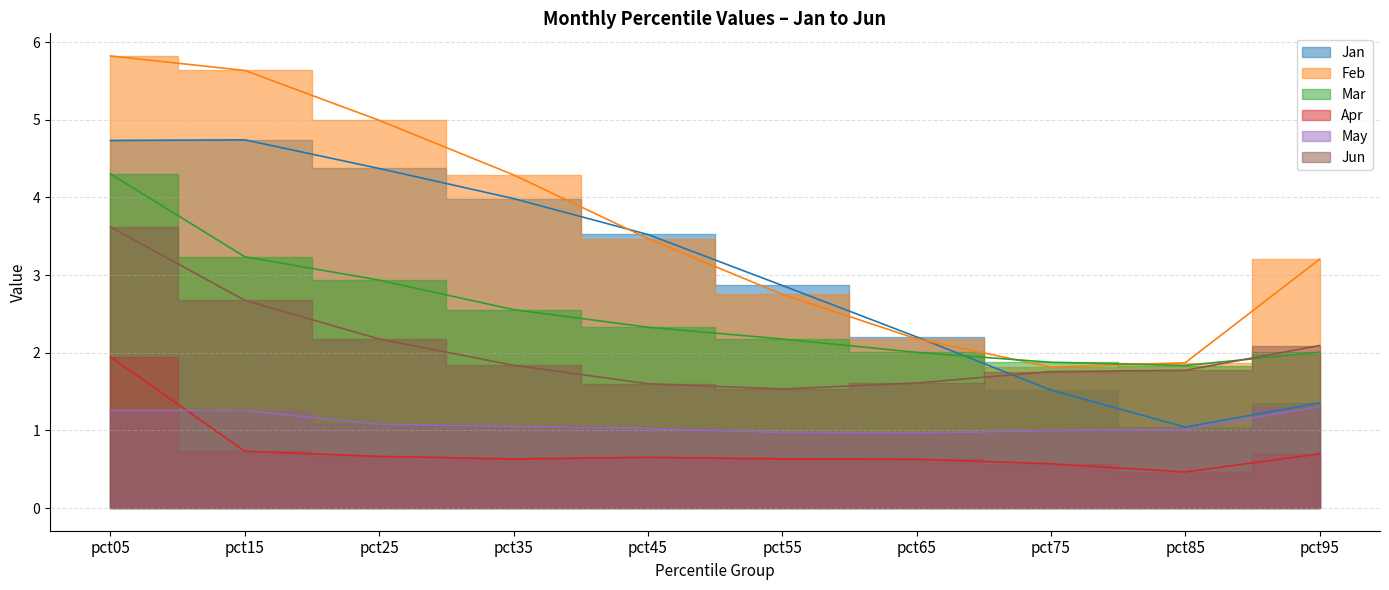

Reading right to left, extract all data points from this chart.

Jan: pct95=1.4	pct85=1.0	pct75=1.5	pct65=2.2	pct55=2.9	pct45=3.5	pct35=4.0	pct25=4.4	pct15=4.7	pct05=4.7
Feb: pct95=3.2	pct85=1.9	pct75=1.8	pct65=2.2	pct55=2.8	pct45=3.5	pct35=4.3	pct25=5.0	pct15=5.6	pct05=5.8
Mar: pct95=2.0	pct85=1.8	pct75=1.9	pct65=2.0	pct55=2.2	pct45=2.3	pct35=2.6	pct25=2.9	pct15=3.2	pct05=4.3
Apr: pct95=0.7	pct85=0.5	pct75=0.6	pct65=0.6	pct55=0.6	pct45=0.7	pct35=0.6	pct25=0.7	pct15=0.7	pct05=1.9
May: pct95=1.3	pct85=1.0	pct75=1.0	pct65=1.0	pct55=1.0	pct45=1.0	pct35=1.1	pct25=1.1	pct15=1.3	pct05=1.3
Jun: pct95=2.1	pct85=1.8	pct75=1.8	pct65=1.6	pct55=1.5	pct45=1.6	pct35=1.8	pct25=2.2	pct15=2.7	pct05=3.6